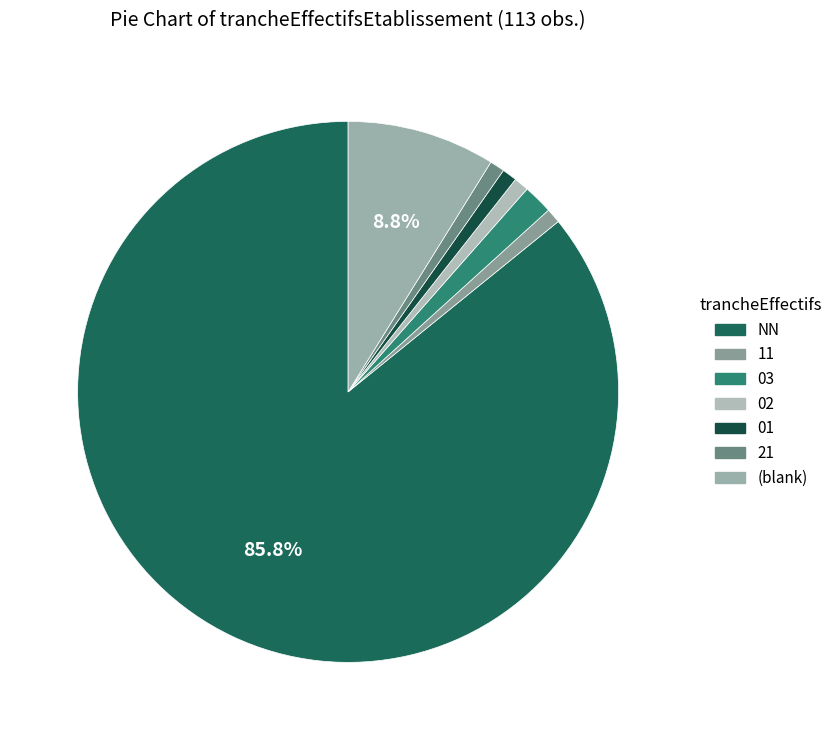

To the nearest percent, what is the average slice percentage?

14%